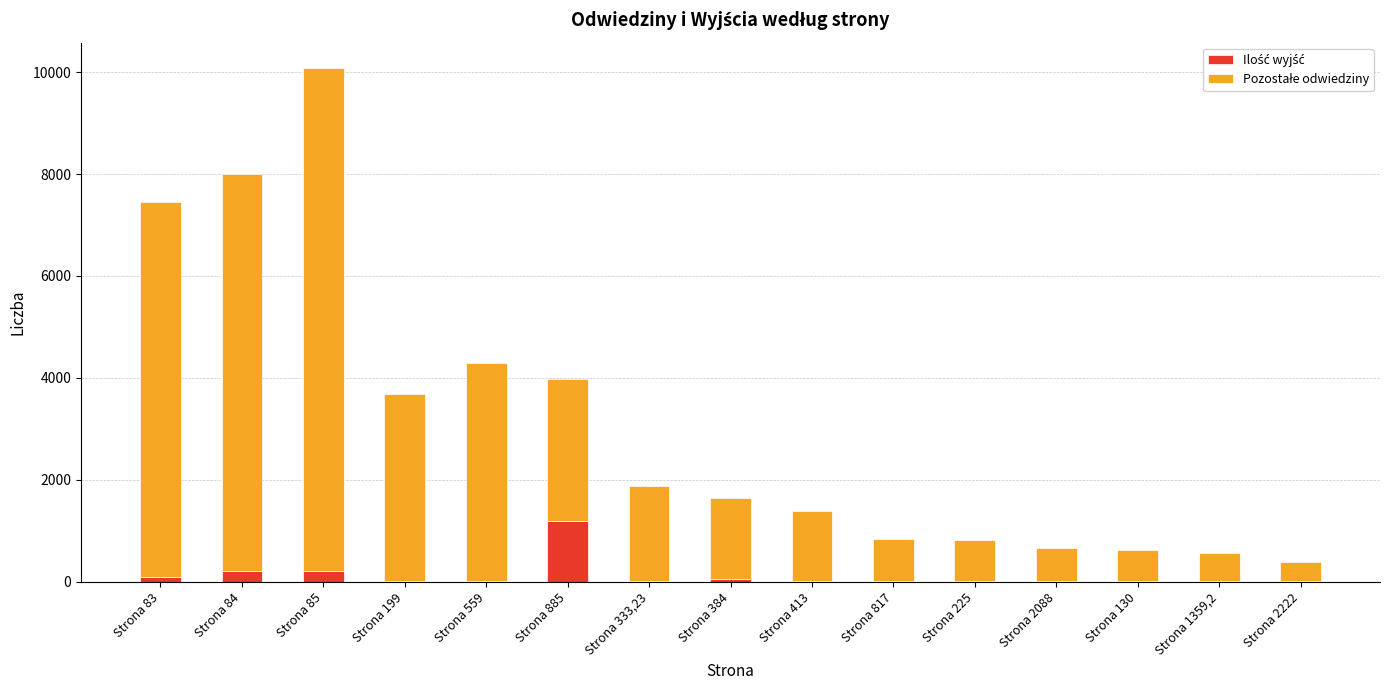

What is the total value across all series at Strona 1359,2?

555